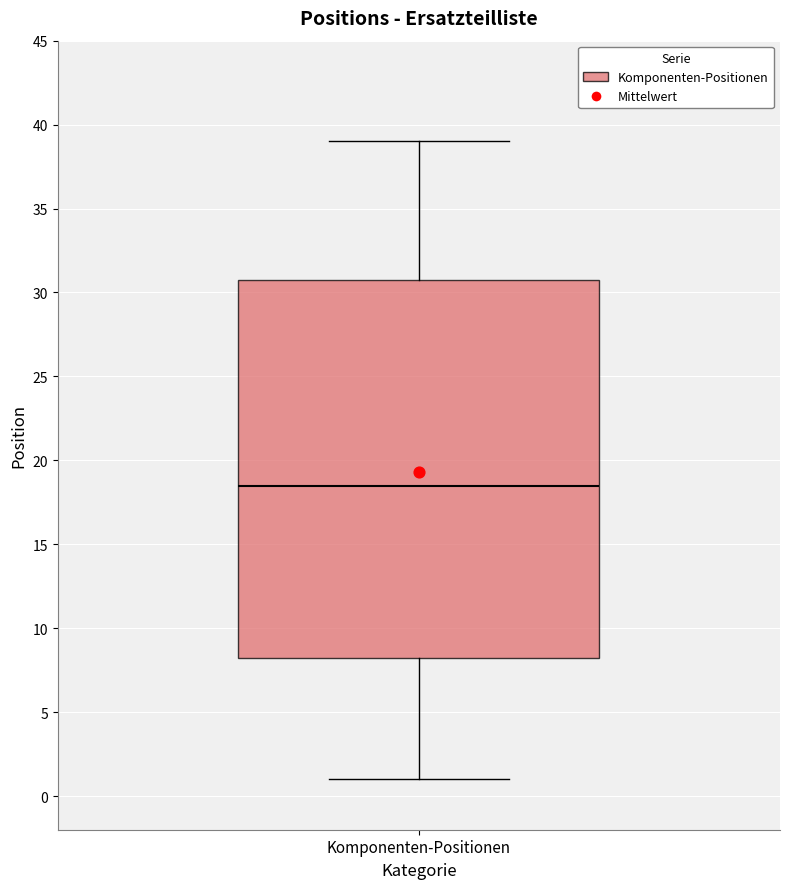

Transcribe this box plot: give where the median line is, the range the box spans, and where the two whiskers end, as read against the y-axis. The values are not printed on the chart, so give them approximately, as read against the axis.

median 18.5, box 8.5 to 31.0, whiskers 1.0 to 39.0